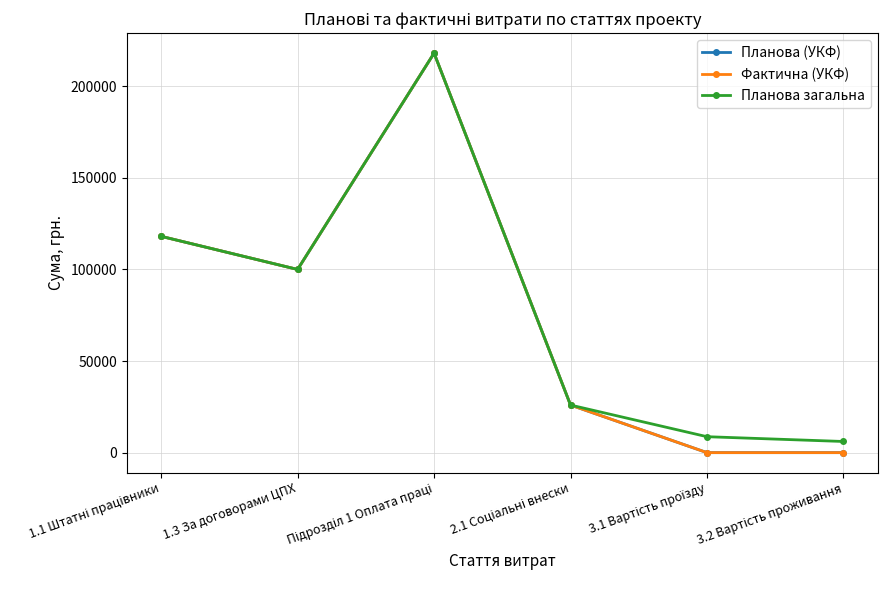

Which series has the widest spread of values?

Планова (УКФ)